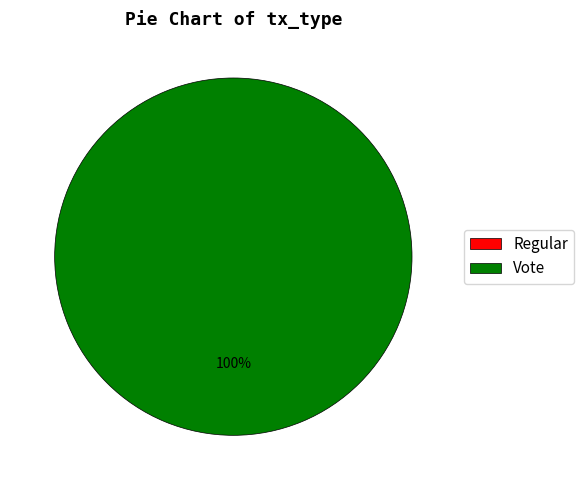

True or false: Regular accounts for 0% of the total.

True